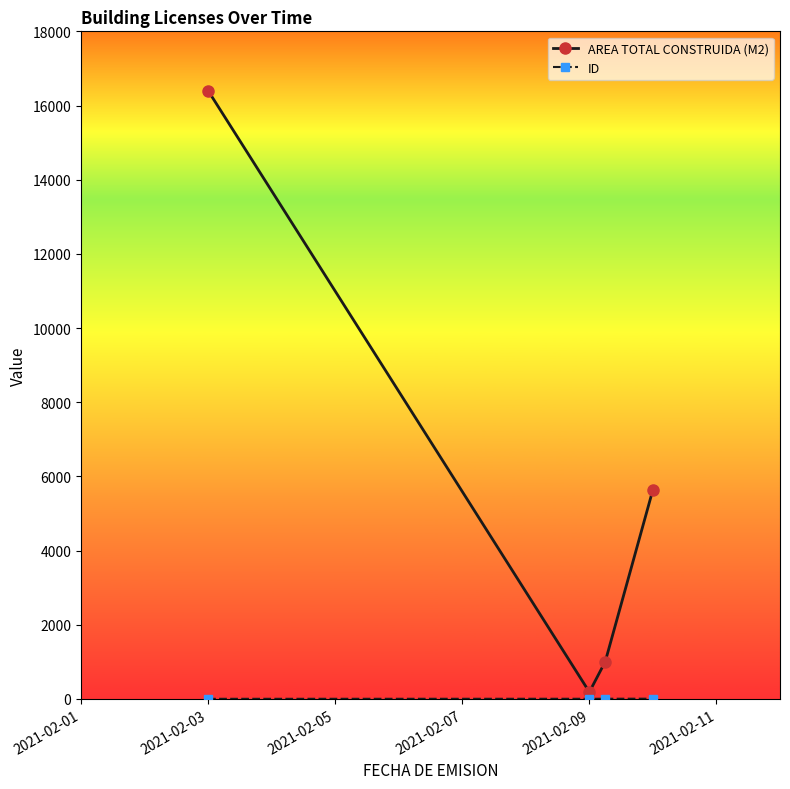

List the series in order of their overall mean, highest first.

AREA TOTAL CONSTRUIDA (M2), ID